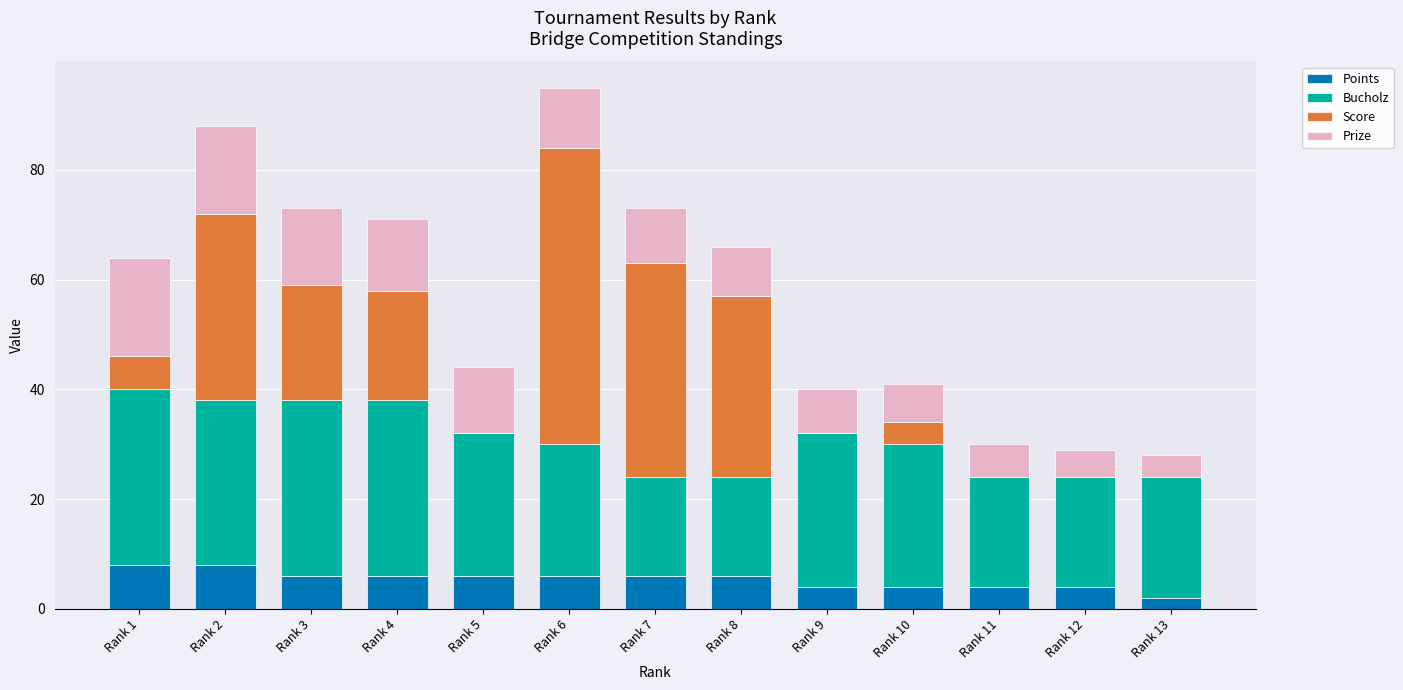

True or false: Points has a value of 2 at Rank 13.

True